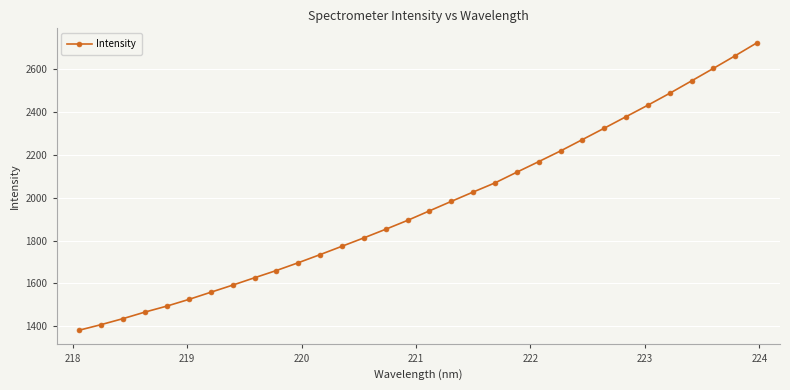

True or false: there are more than 0 points higher than both neighbors.

False